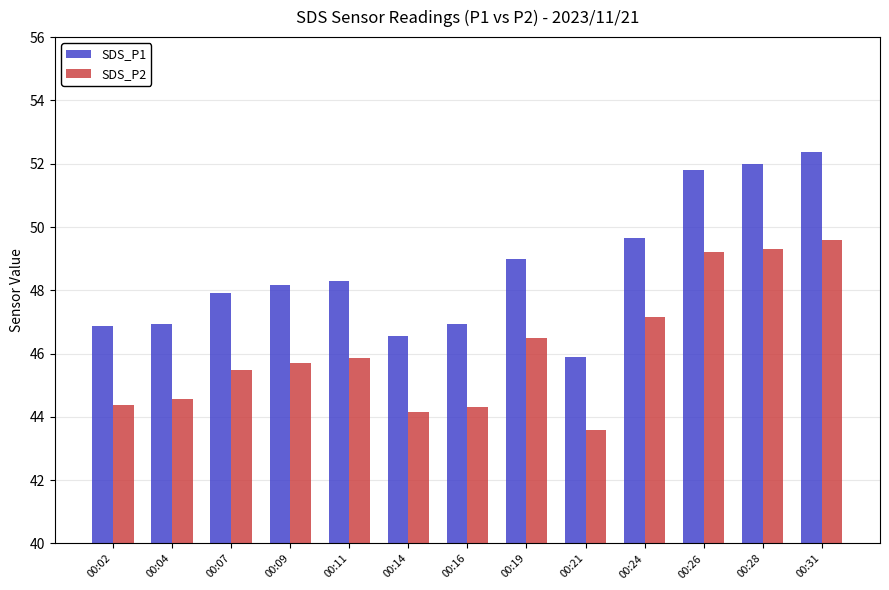

Is it true that SDS_P2 equals 28.6 at 00:31?

False